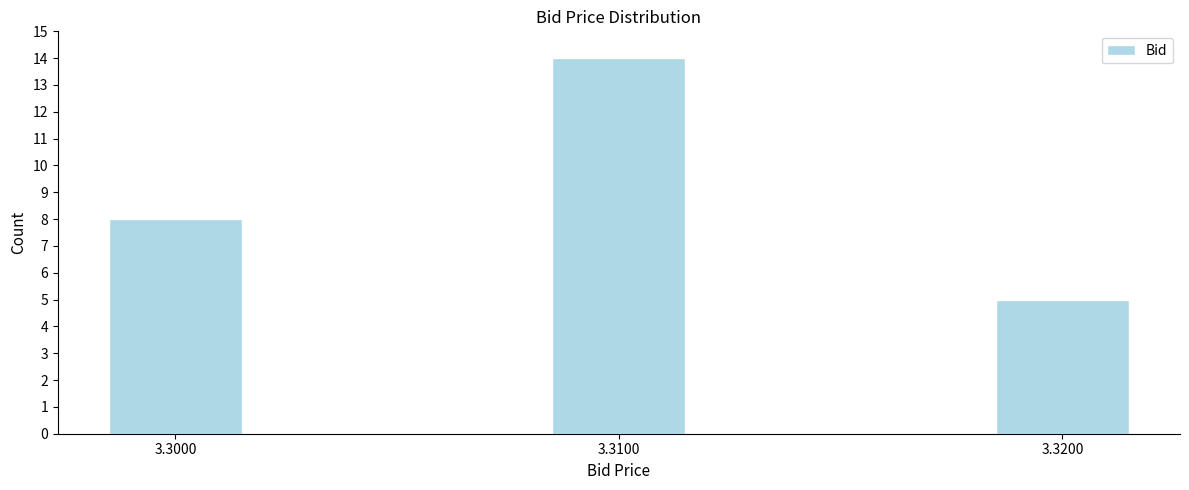

Reading left to right, list all the values displayed in this chart.

8	14	5